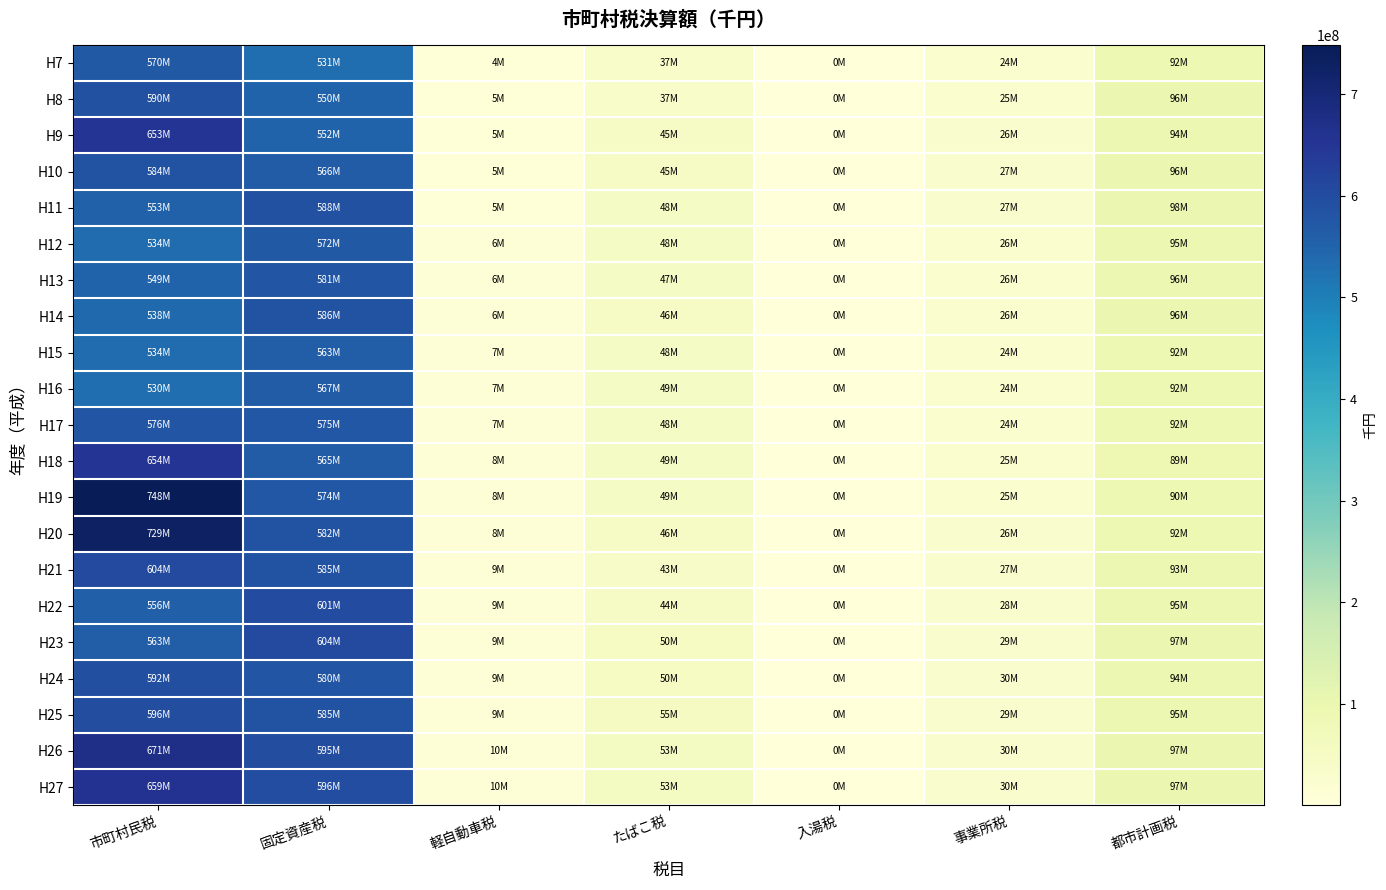

Reading left to right, list all the values displayed in this chart.

H7: 市町村民税=570585800	固定資産税=531309576	軽自動車税=4877566	たばこ税=37617871	入湯税=107153	事業所税=24379607	都市計画税=92536919
H8: 市町村民税=590078595	固定資産税=550921352	軽自動車税=5115079	たばこ税=37845628	入湯税=110515	事業所税=25689126	都市計画税=96895252
H9: 市町村民税=653430321	固定資産税=552294702	軽自動車税=5314472	たばこ税=45110109	入湯税=115843	事業所税=26905969	都市計画税=94738444
H10: 市町村民税=584801349	固定資産税=566385460	軽自動車税=5491261	たばこ税=45939387	入湯税=132240	事業所税=27409504	都市計画税=96890242
H11: 市町村民税=553982197	固定資産税=588305988	軽自動車税=5715517	たばこ税=48775251	入湯税=138135	事業所税=27905716	都市計画税=98979325
H12: 市町村民税=534528180	固定資産税=572449743	軽自動車税=6052568	たばこ税=48400020	入湯税=216744	事業所税=26407326	都市計画税=95274744
H13: 市町村民税=549923007	固定資産税=581126462	軽自動車税=6382469	たばこ税=47757484	入湯税=246737	事業所税=26226903	都市計画税=96479112
H14: 市町村民税=538251654	固定資産税=586881502	軽自動車税=6708532	たばこ税=46736097	入湯税=294771	事業所税=26108819	都市計画税=96826642
H15: 市町村民税=534486649	固定資産税=563502968	軽自動車税=7047247	たばこ税=48348868	入湯税=407423	事業所税=24498728	都市計画税=92370714
H16: 市町村民税=530781177	固定資産税=567167340	軽自動車税=7397925	たばこ税=49472899	入湯税=392381	事業所税=24619409	都市計画税=92477822
H17: 市町村民税=576330962	固定資産税=575319815	軽自動車税=7735772	たばこ税=48499419	入湯税=424273	事業所税=24696855	都市計画税=92584477
H18: 市町村民税=654308549	固定資産税=565727110	軽自動車税=8090251	たばこ税=49751078	入湯税=393080	事業所税=25062653	都市計画税=89311710
H19: 市町村民税=748469073	固定資産税=574625332	軽自動車税=8505004	たばこ税=49434326	入湯税=392913	事業所税=25915931	都市計画税=90873149
H20: 市町村民税=729792796	固定資産税=582304213	軽自動車税=8791727	たばこ税=46821028	入湯税=386194	事業所税=26537506	都市計画税=92897232
H21: 市町村民税=604422623	固定資産税=585459406	軽自動車税=9095545	たばこ税=43779337	入湯税=339915	事業所税=27277699	都市計画税=93733275
H22: 市町村民税=556775064	固定資産税=601684295	軽自動車税=9298654	たばこ税=44718144	入湯税=376031	事業所税=28768186	都市計画税=95824697
H23: 市町村民税=563348768	固定資産税=604037962	軽自動車税=9478784	たばこ税=50928833	入湯税=325478	事業所税=29425701	都市計画税=97568169
H24: 市町村民税=592347636	固定資産税=580488629	軽自動車税=9693956	たばこ税=50336199	入湯税=331546	事業所税=30060524	都市計画税=94302695
H25: 市町村民税=596318819	固定資産税=585931148	軽自動車税=9966520	たばこ税=55978902	入湯税=327062	事業所税=29874379	都市計画税=95666540
H26: 市町村民税=671414308	固定資産税=595630667	軽自動車税=10331527	たばこ税=53700038	入湯税=287947	事業所税=30465886	都市計画税=97321970
H27: 市町村民税=659732892	固定資産税=596575578	軽自動車税=10682520	たばこ税=53396010	入湯税=279663	事業所税=30761683	都市計画税=97995830